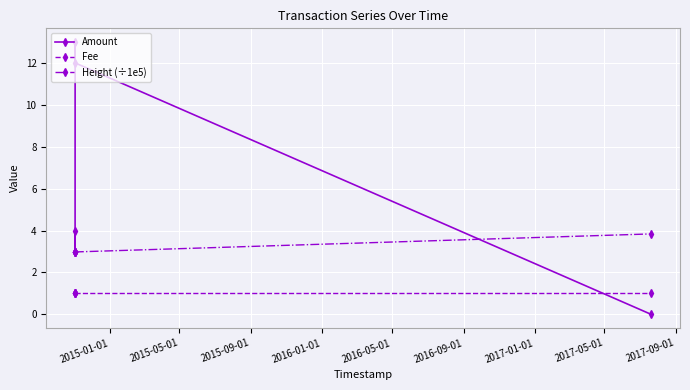

Which series has the largest range (max minus min)?

Amount